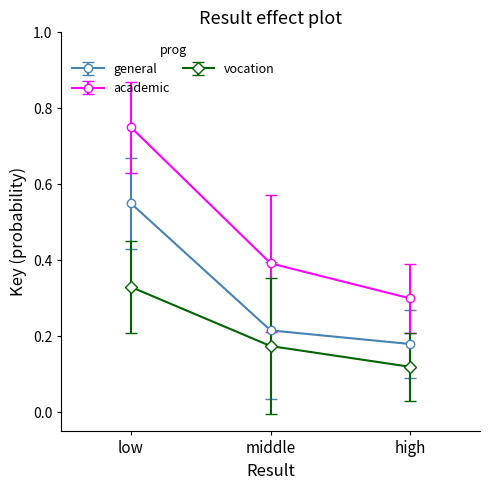

What is the sum of all general values?

0.9